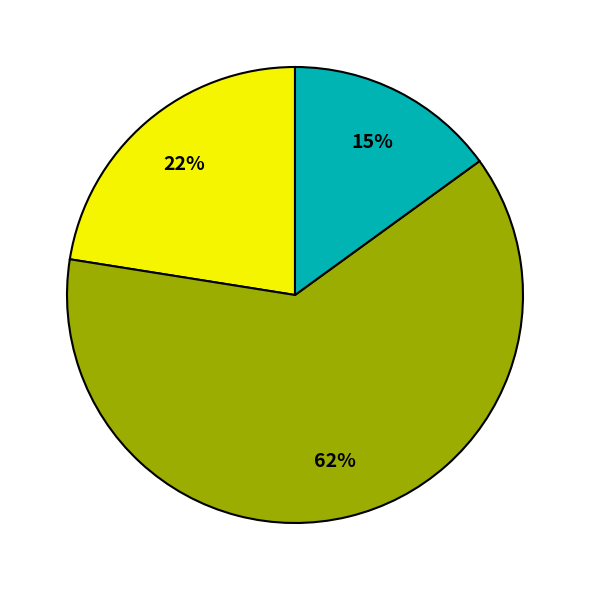

To the nearest percent, what is the difference between the largest and smallest slice percentages?

47%